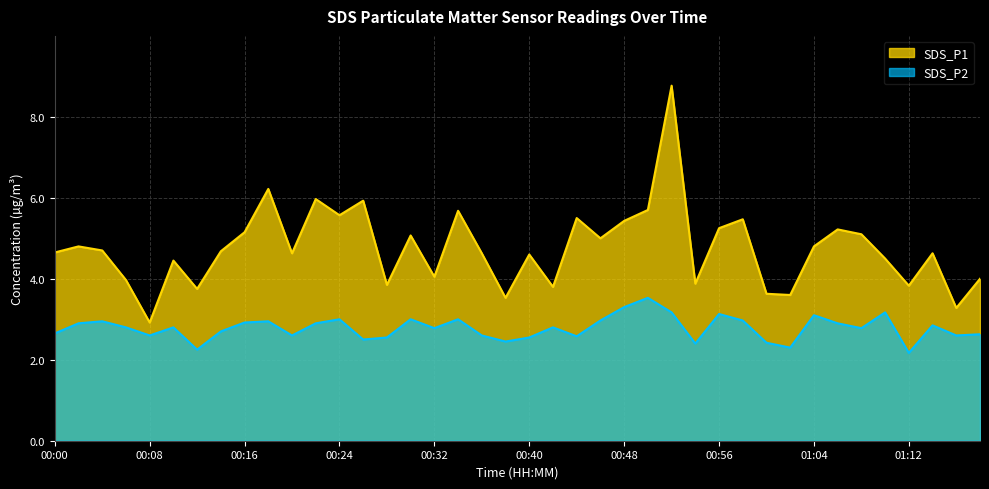

What is the maximum value for SDS_P2?

3.5